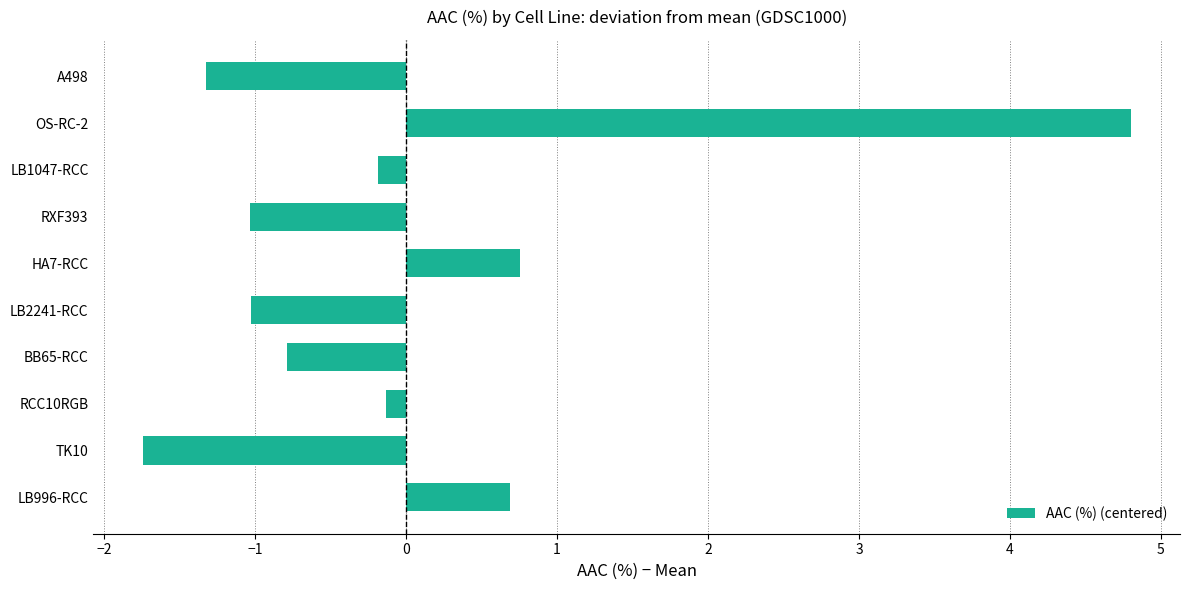

How many negative values are there?

7